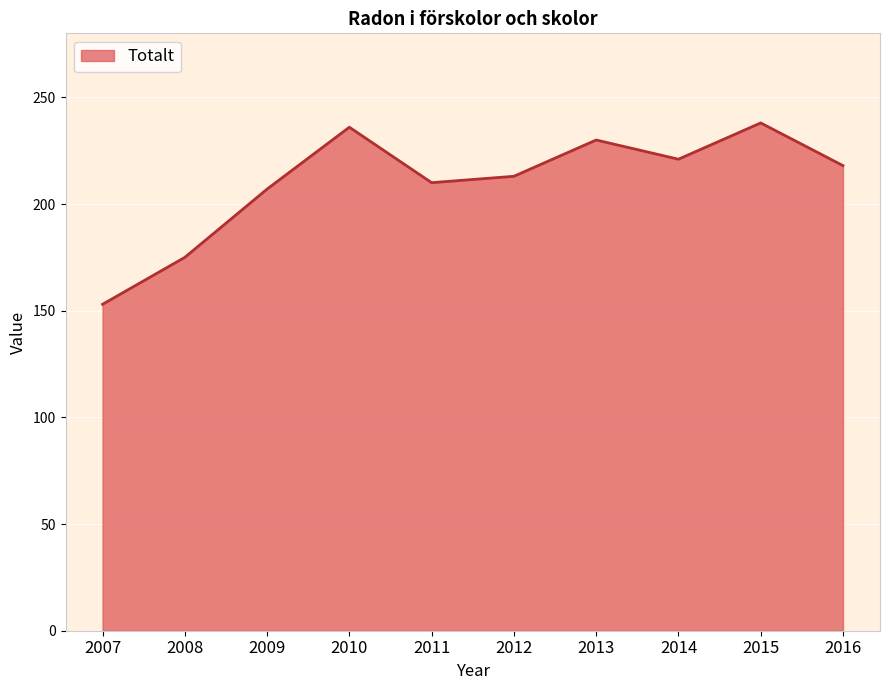

What is the difference between the maximum and minimum values?

85